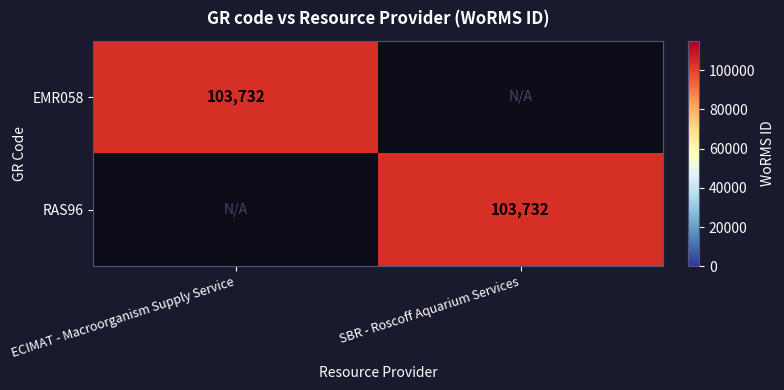

The value of EMR058 at ECIMAT - Macroorganism Supply Service is 47668. True or false?

False